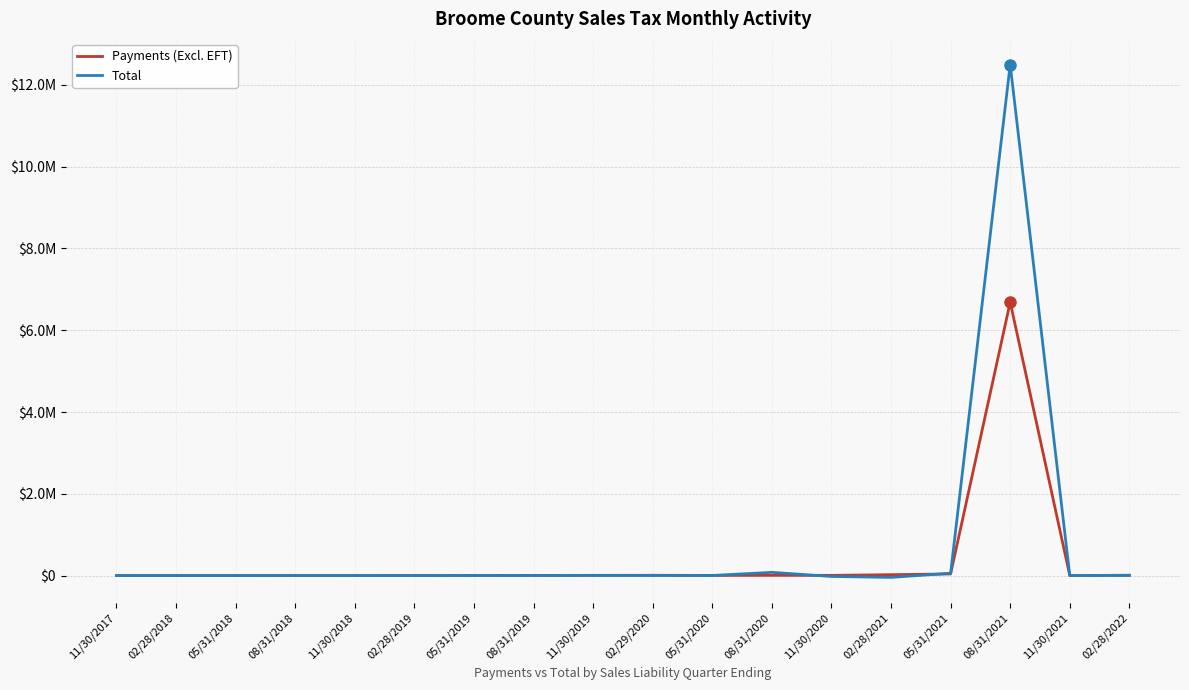

What are all the series names shown in the legend?

Payments (Excl. EFT), Total